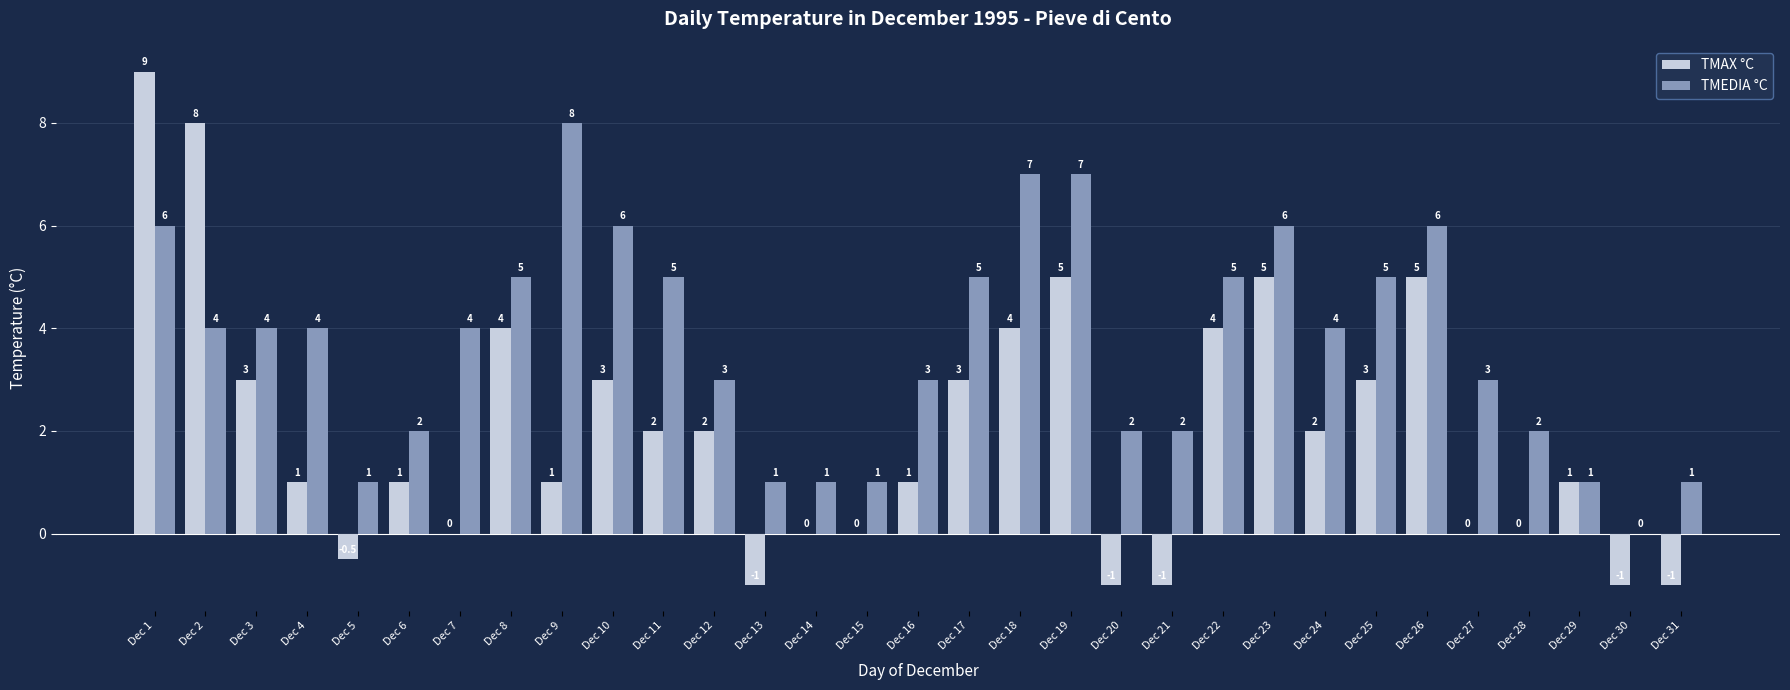

What is the average value of the TMAX °C series?

2.0